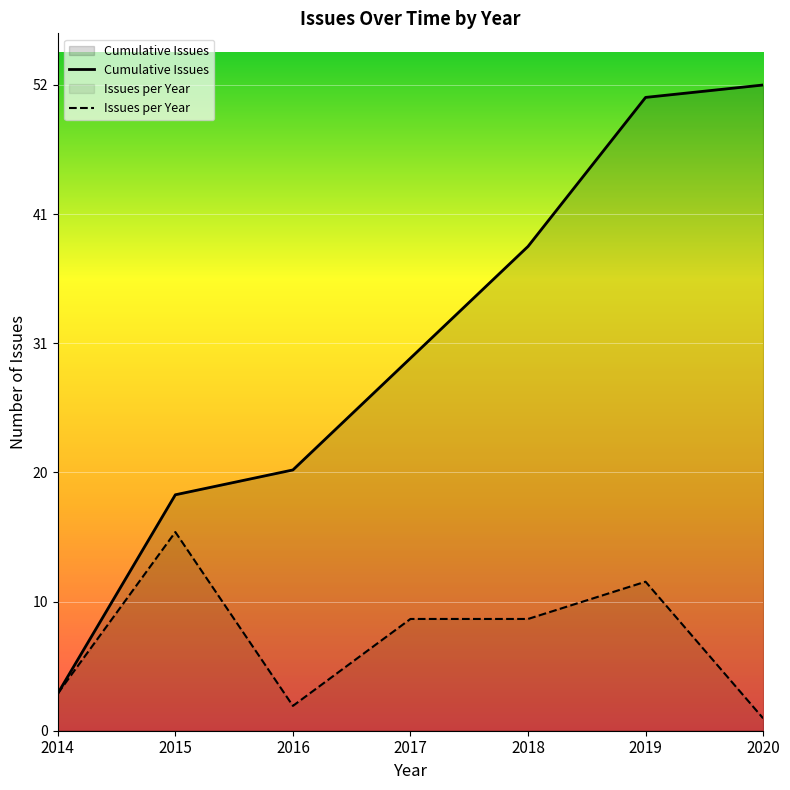

What is the sum of all Issues per Year values?

52